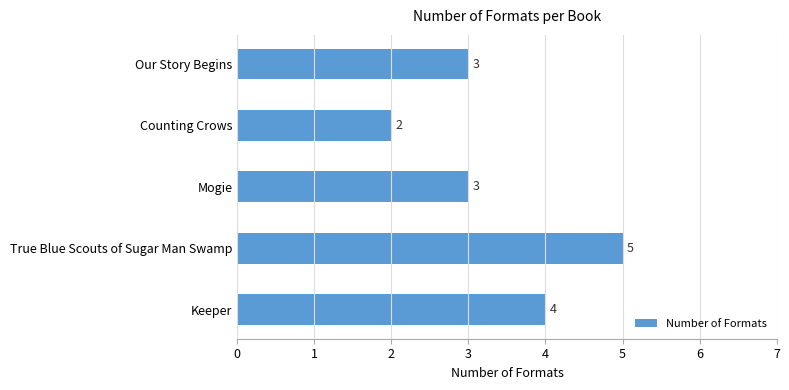

How many data points are less than 3?

1